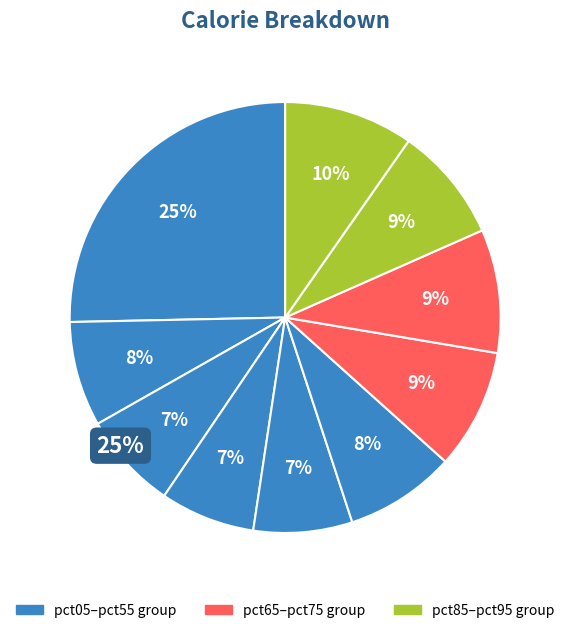

Rank the categories by value from lowest to highest.

pct35, pct25, pct45, pct15, pct55, pct85, pct65, pct75, pct95, pct05